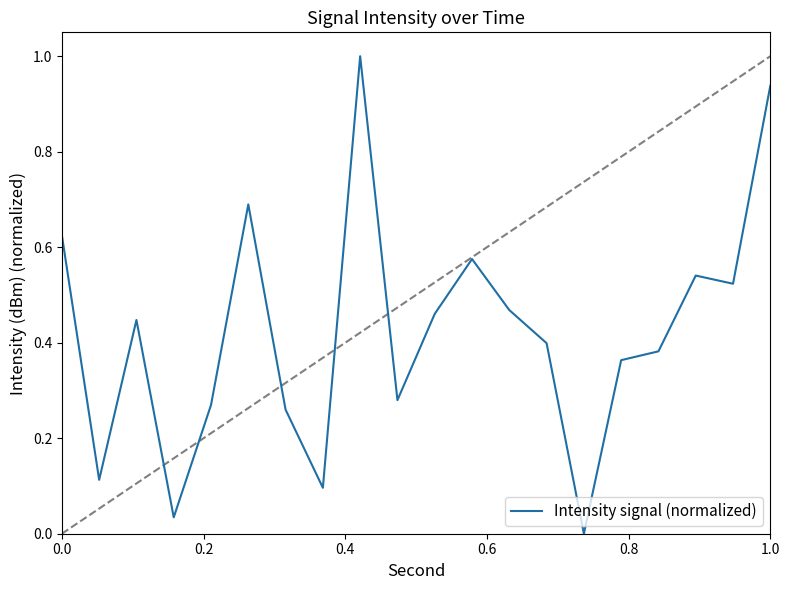

What is the greatest value displayed?

1.0